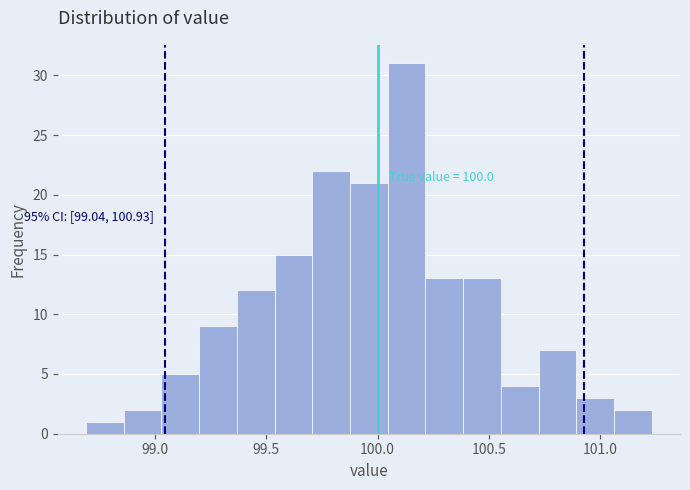

Around what value on the x-axis is the tallest bar? Give the approximate position of its centre, as read against the axis.

100.15